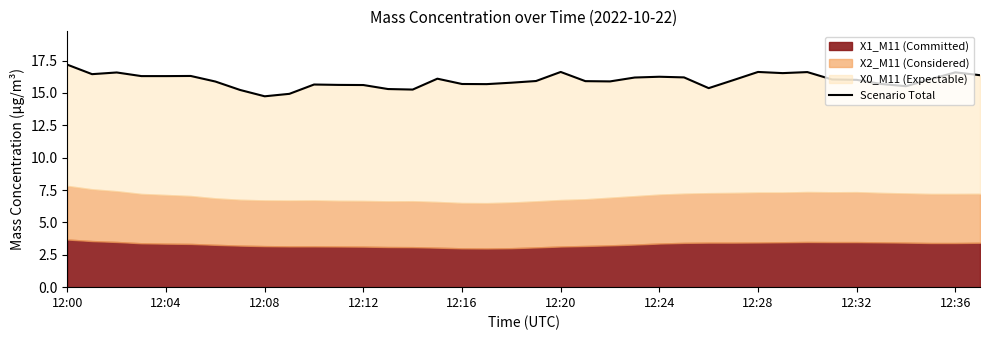

True or false: there are more than 1 points higher than both neighbors.

True